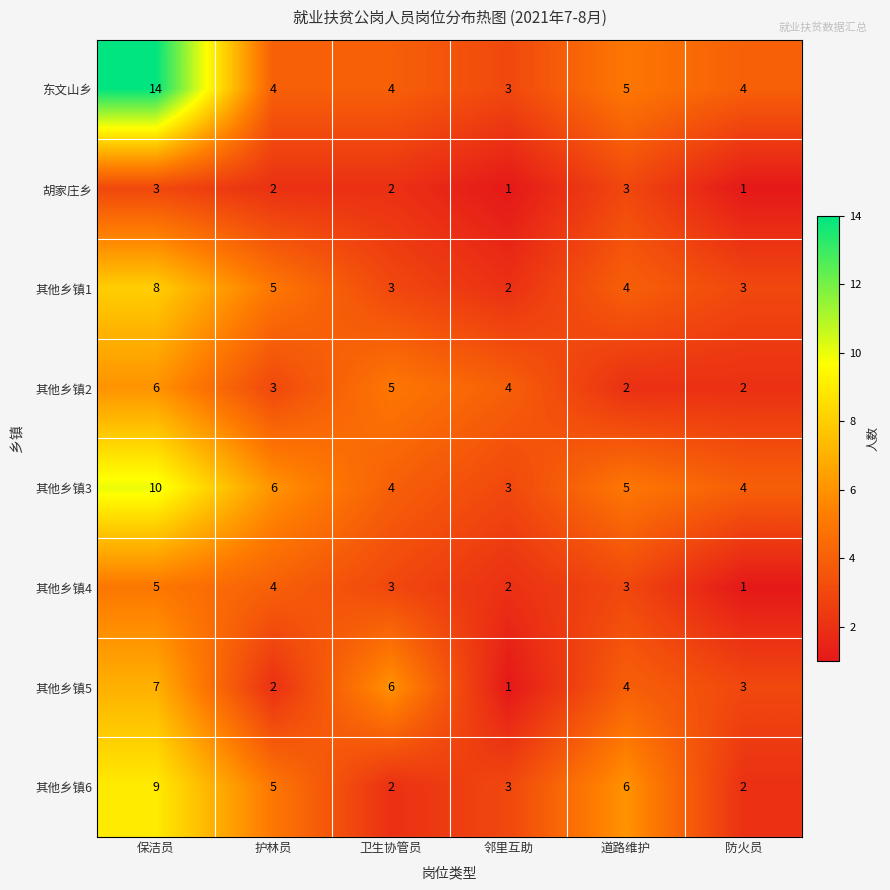

How many 其他乡镇1 values are between 3 and 5?

4